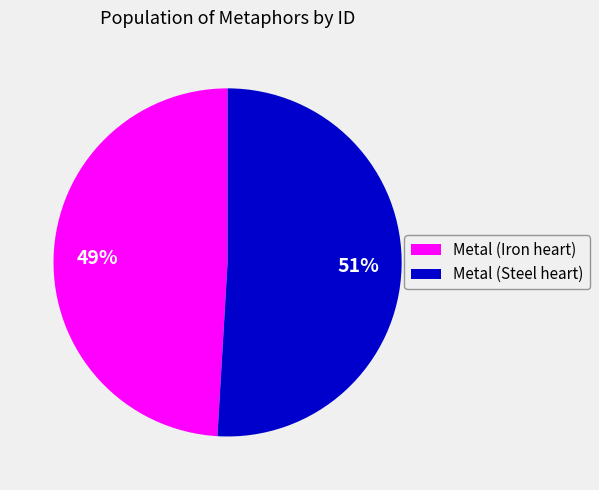

Is there a majority slice in this chart?

Yes